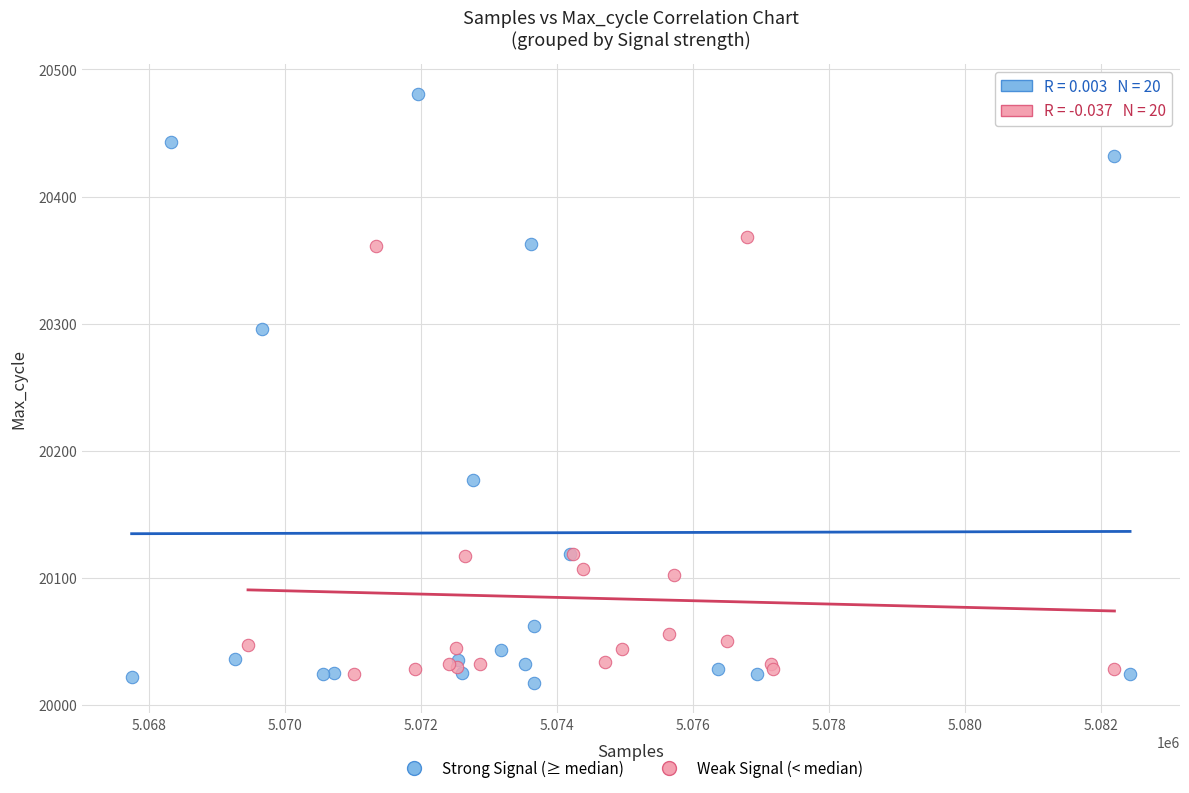

What are all the series names shown in the legend?

Strong Signal (≥ median), Weak Signal (< median)